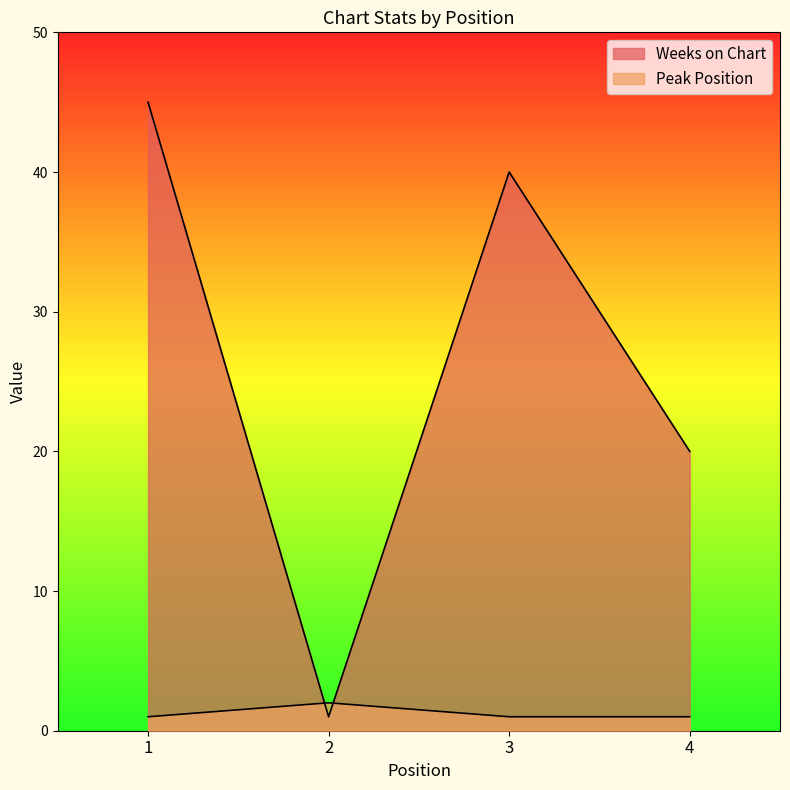

What are all the series names shown in the legend?

Weeks on Chart, Peak Position